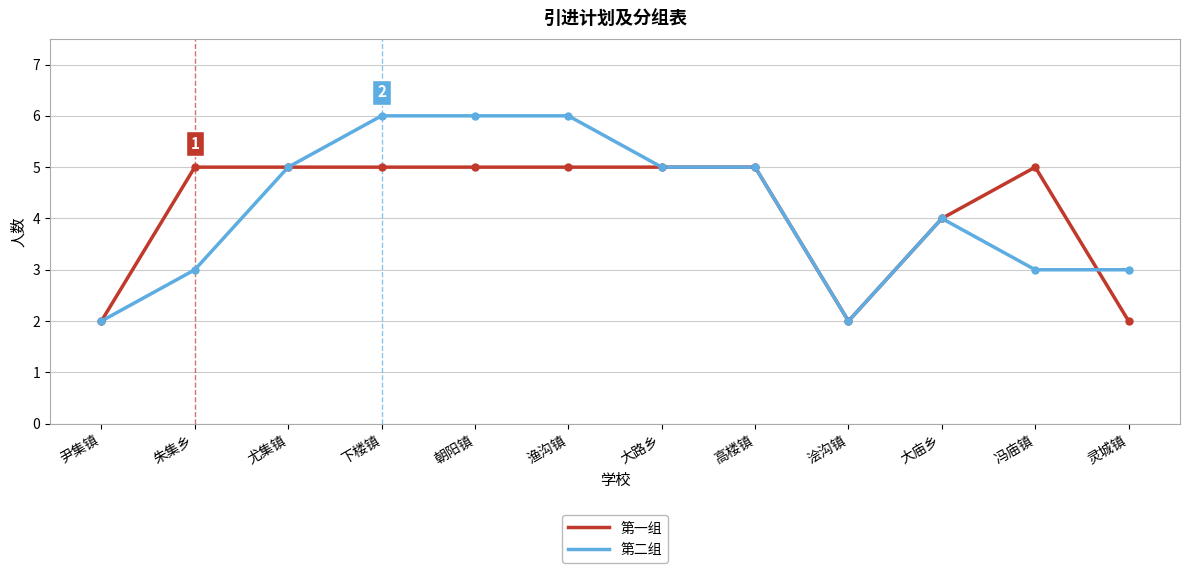

Which series has the largest range (max minus min)?

第二组